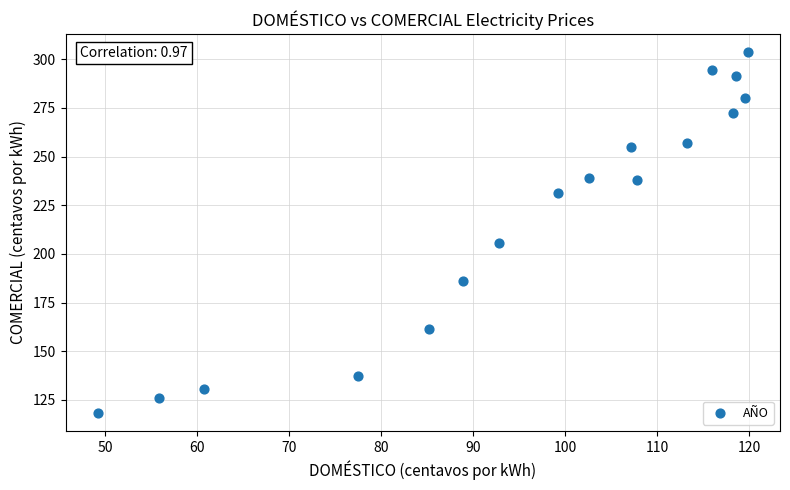

What is the range of X values (max minus min)?

70.6